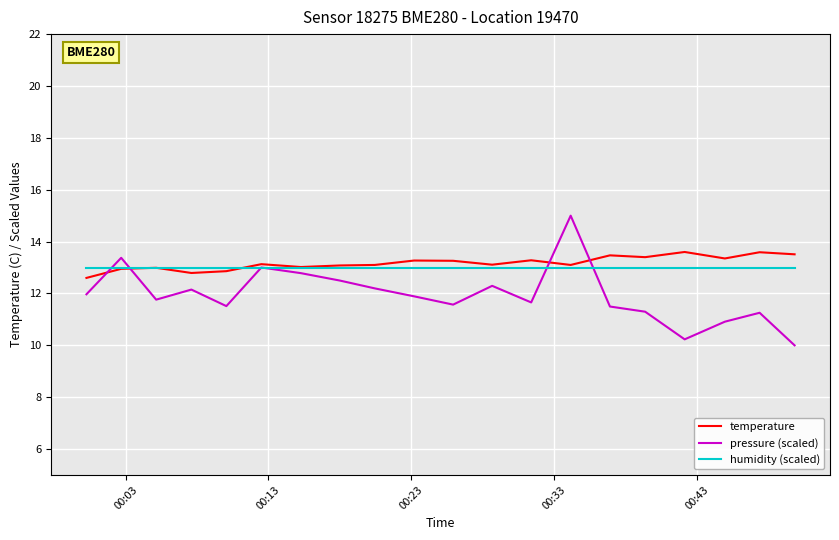

Which series has the widest spread of values?

pressure (scaled)